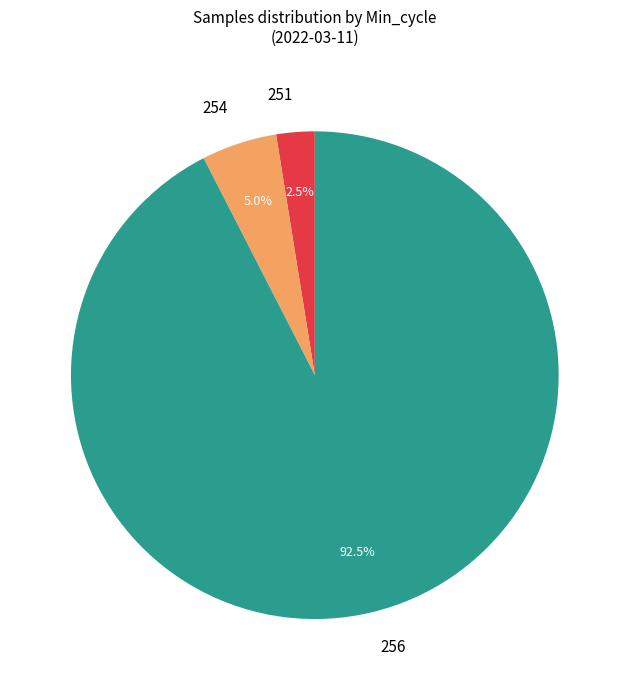

Which has a higher value, 254 or 251?

254